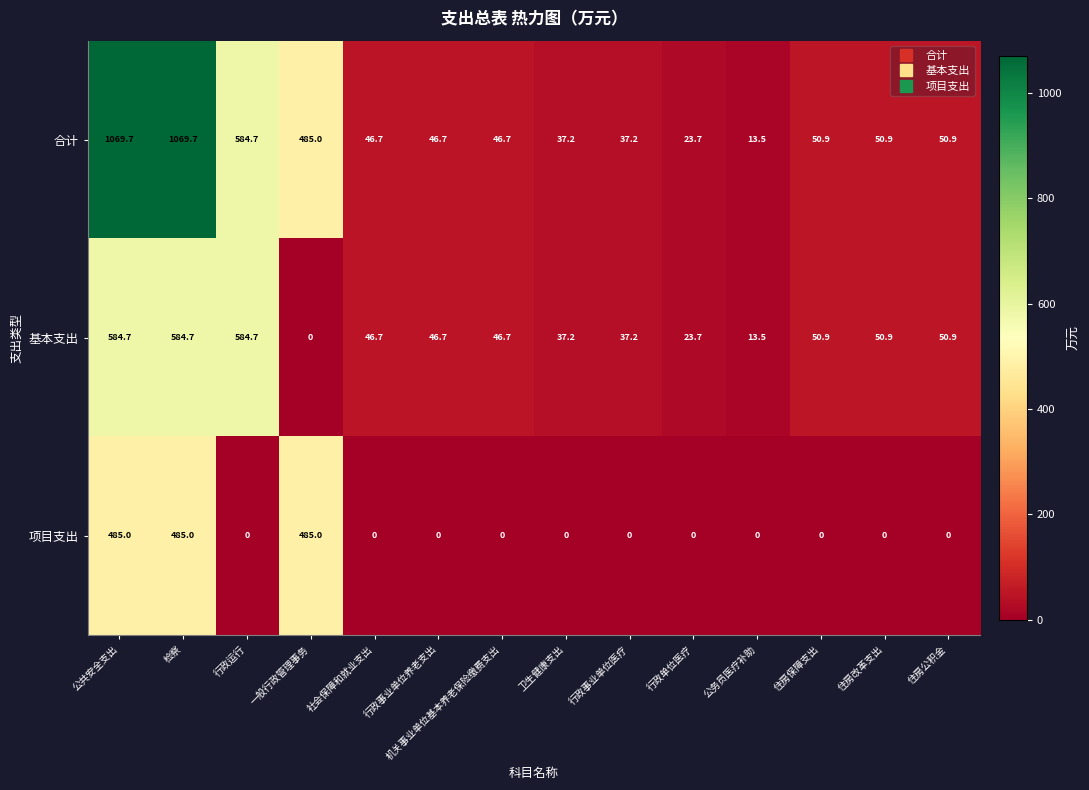

What is the difference between the highest and lowest values at 住房保障支出?

50.9